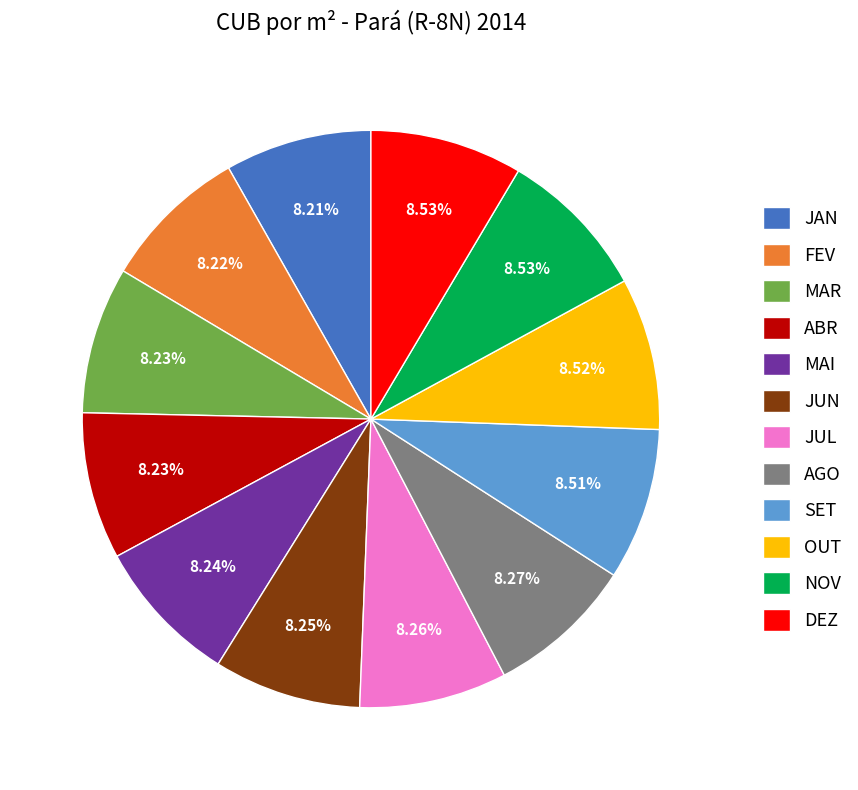

Does NOV represent more than half of the total?

No